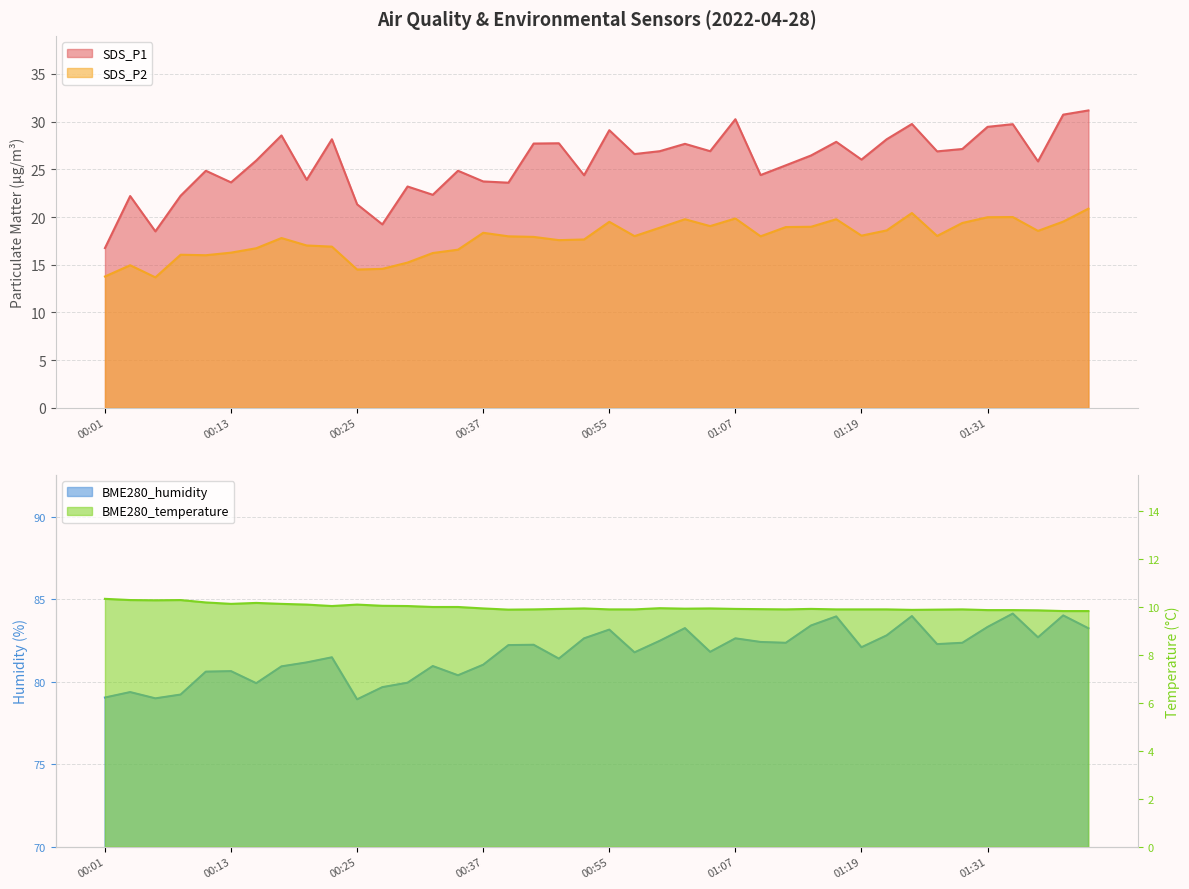

True or false: SDS_P2 and BME280_temperature cross at least once.

False